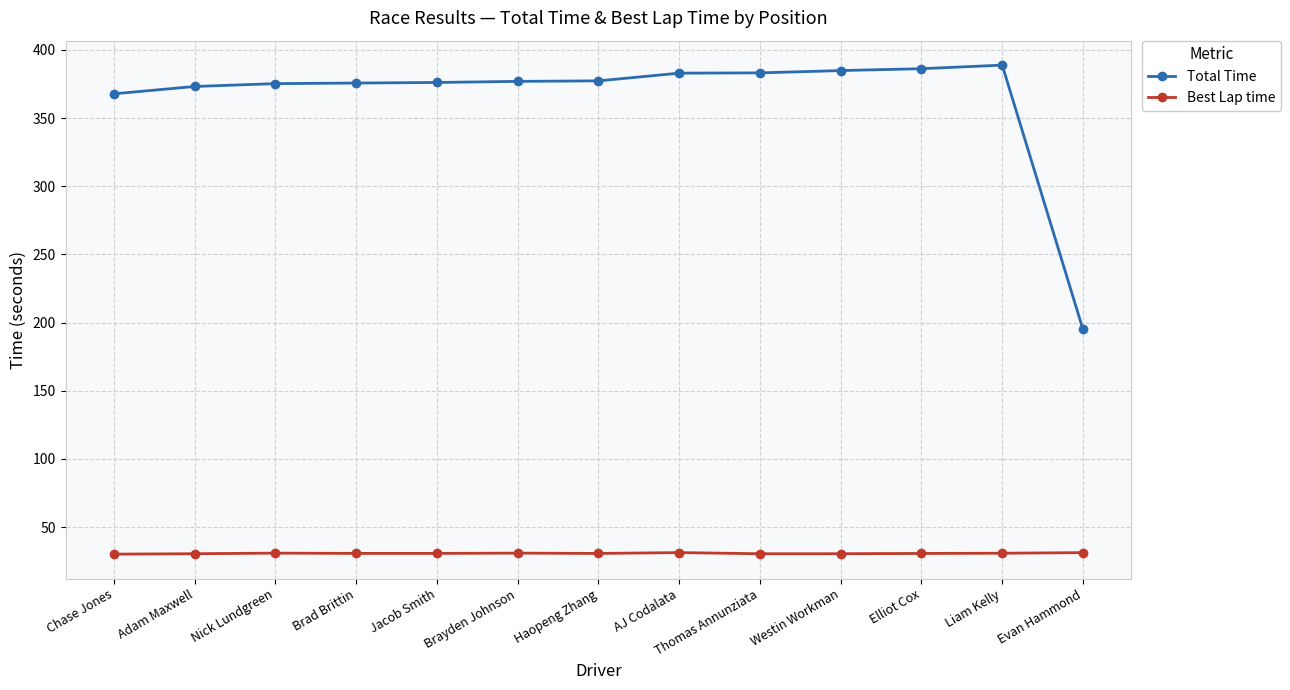

True or false: Best Lap time has more than 1 interior local peaks.

True